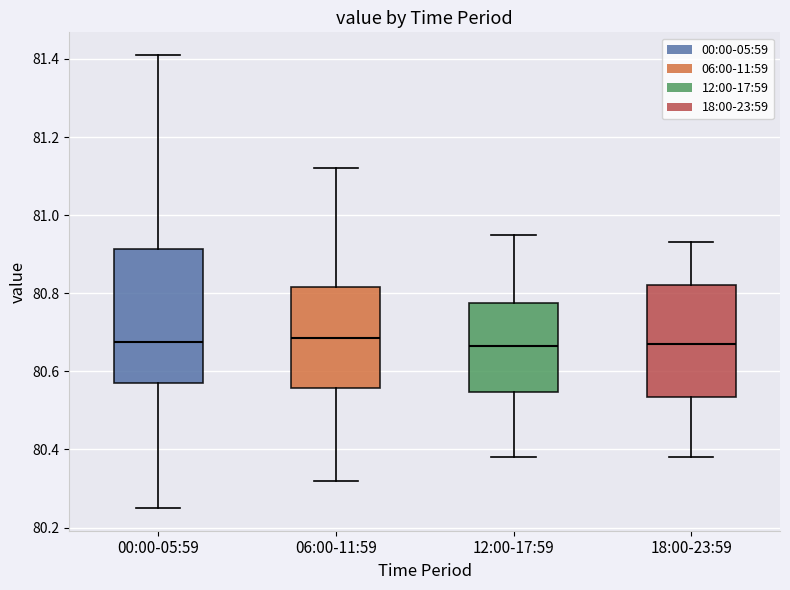

Reading left to right, transcribe this box plot: for each box, give where its median line is, the range the box spans, and where its two whiskers end, as read against the y-axis. The values are not printed on the chart, so give them approximately, as read against the axis.

00:00-05:59: median 80.68, box 80.58 to 80.92, whiskers 80.26 to 81.42
06:00-11:59: median 80.68, box 80.56 to 80.82, whiskers 80.32 to 81.12
12:00-17:59: median 80.66, box 80.54 to 80.78, whiskers 80.38 to 80.96
18:00-23:59: median 80.68, box 80.54 to 80.82, whiskers 80.38 to 80.94